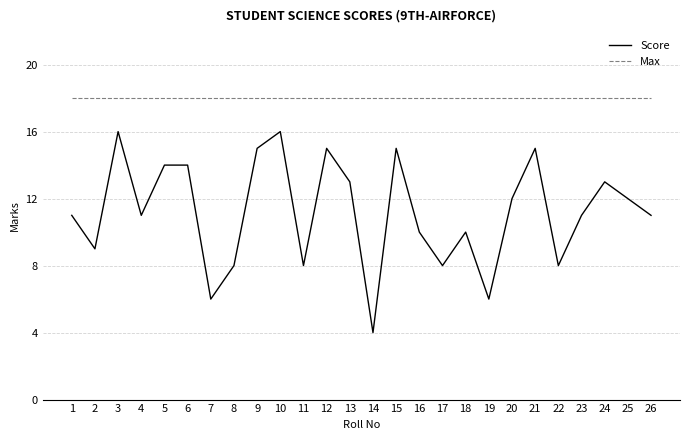

Reading left to right, what are all the values shown in this chart?

Score: 11	9	16	11	14	14	6	8	15	16	8	15	13	4	15	10	8	10	6	12	15	8	11	13	12	11
Max: 18	18	18	18	18	18	18	18	18	18	18	18	18	18	18	18	18	18	18	18	18	18	18	18	18	18